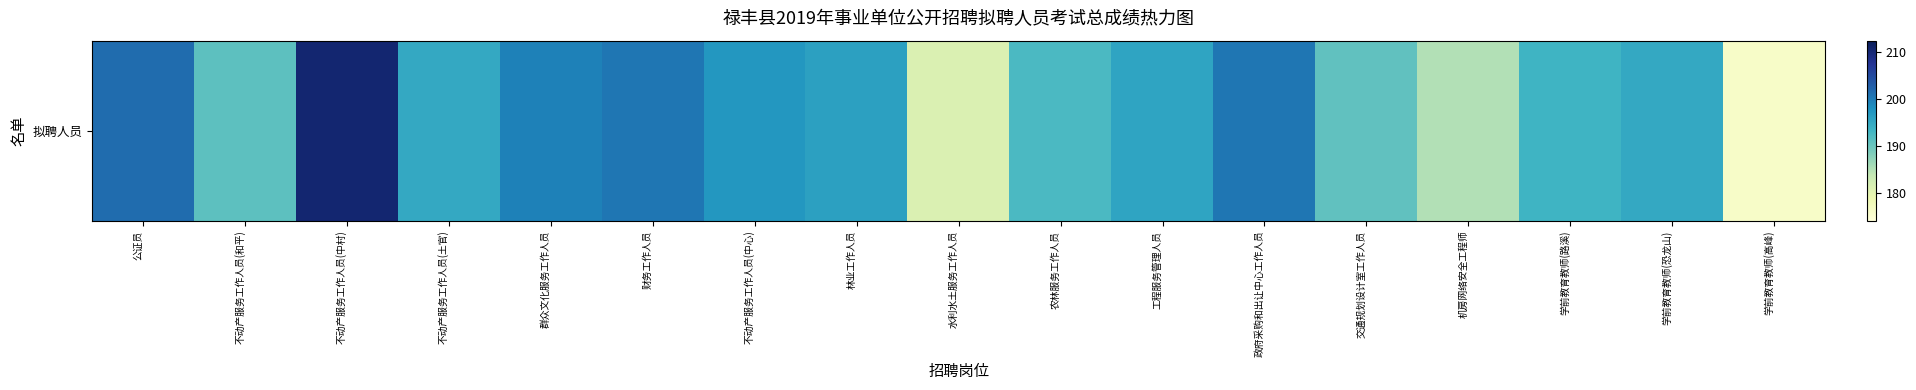

What is the average value?

194.2